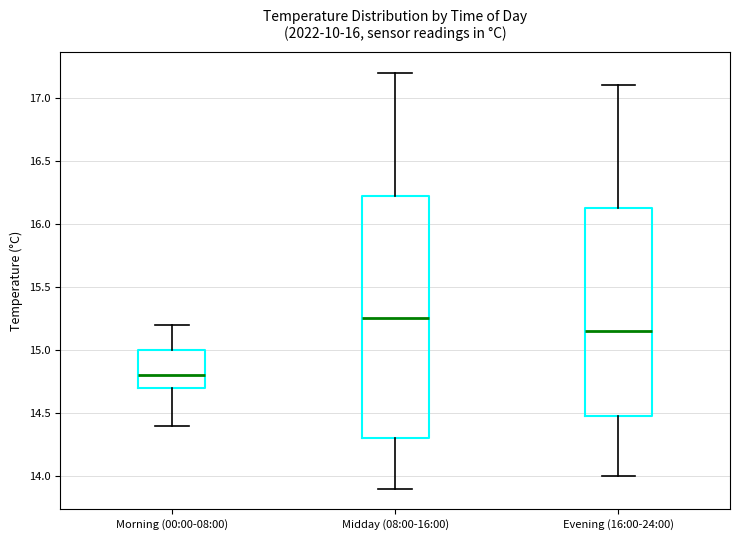

Reading left to right, transcribe this box plot: for each box, give where its median line is, the range the box spans, and where its two whiskers end, as read against the y-axis. The values are not printed on the chart, so give them approximately, as read against the axis.

Morning (00:00-08:00): median 14.80, box 14.70 to 15.00, whiskers 14.40 to 15.20
Midday (08:00-16:00): median 15.25, box 14.30 to 16.25, whiskers 13.90 to 17.20
Evening (16:00-24:00): median 15.15, box 14.50 to 16.15, whiskers 14.00 to 17.10